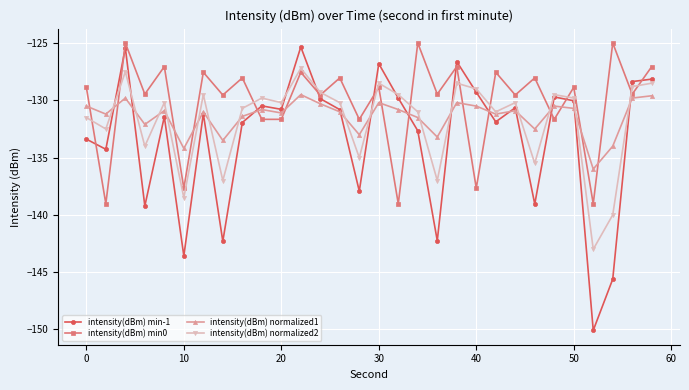

After their last crossing, which series has the higher values: intensity(dBm) min-1 or intensity(dBm) min0?

intensity(dBm) min0